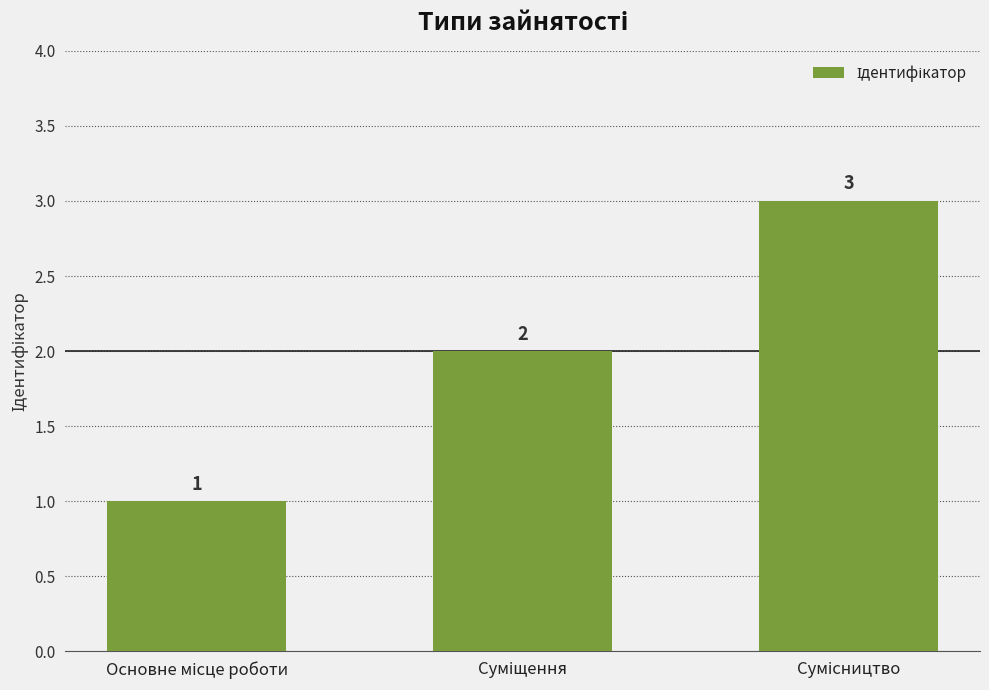

What is the value of the 2nd bar from the left?

2